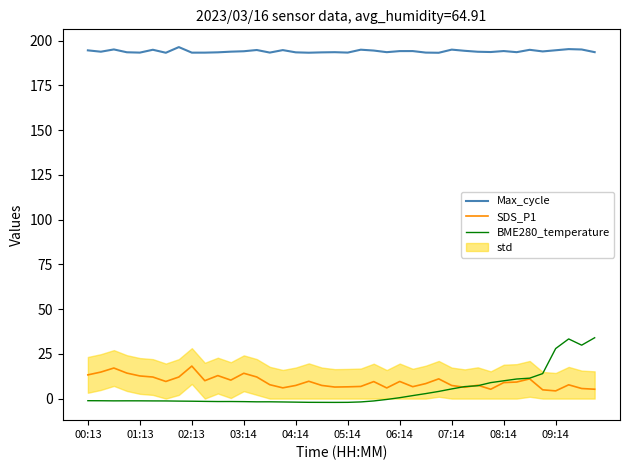

True or false: BME280_temperature has a value of 45.7 at 09:14.

False